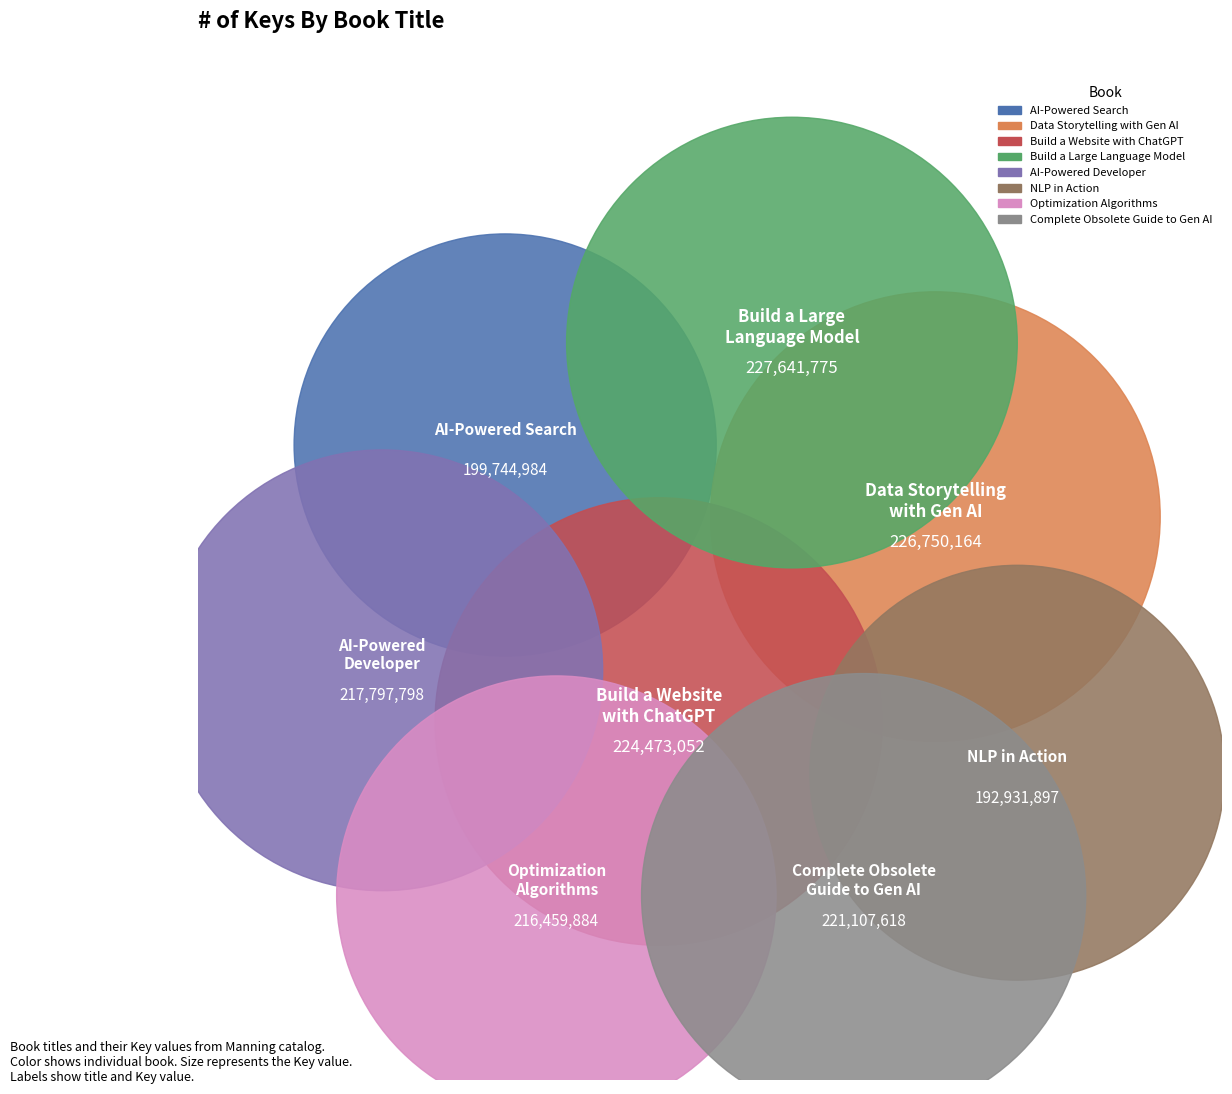

Rank the categories by value from highest to lowest.

Build a Large Language Model (From Scratch), Data Storytelling with Generative AI, Build a Website with ChatGPT, The Complete Obsolete Guide to Generative AI, AI-Powered Developer, Optimization Algorithms, AI-Powered Search, Natural Language Processing in Action